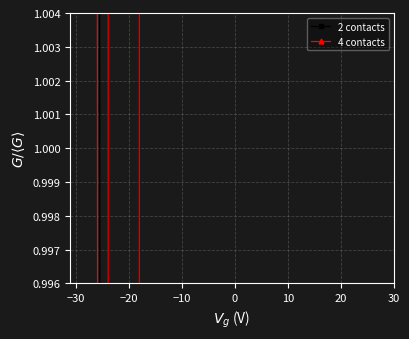

Which series has the largest total across all categories?

2 contacts